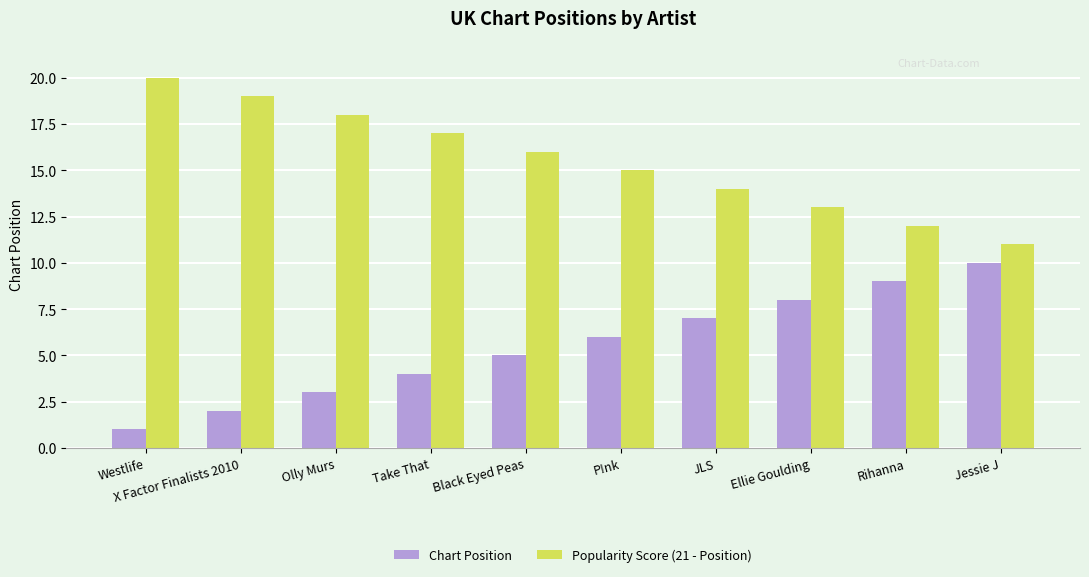

Are the bars horizontal?

No